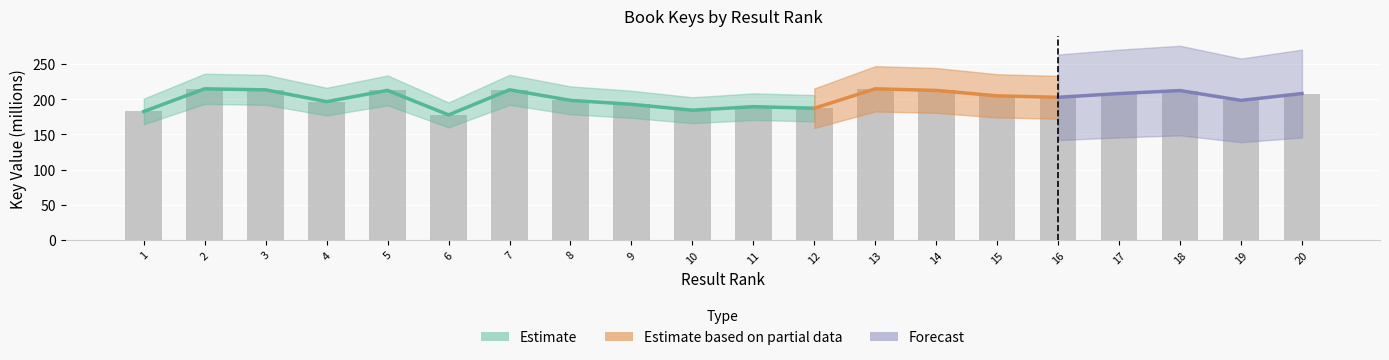

Where is the data nearest to the value 196?

4